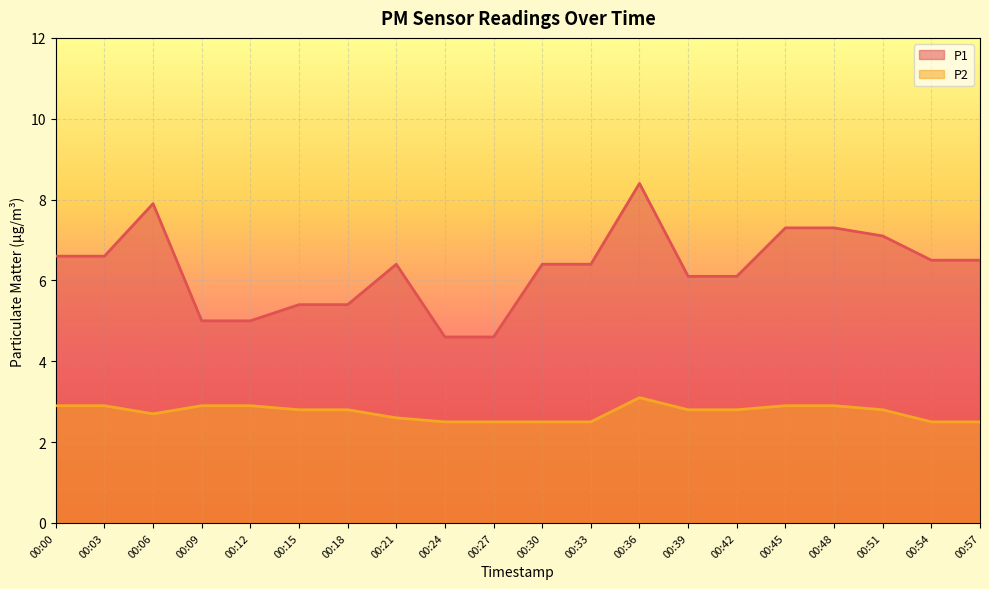

How many lines are shown in the chart?

2